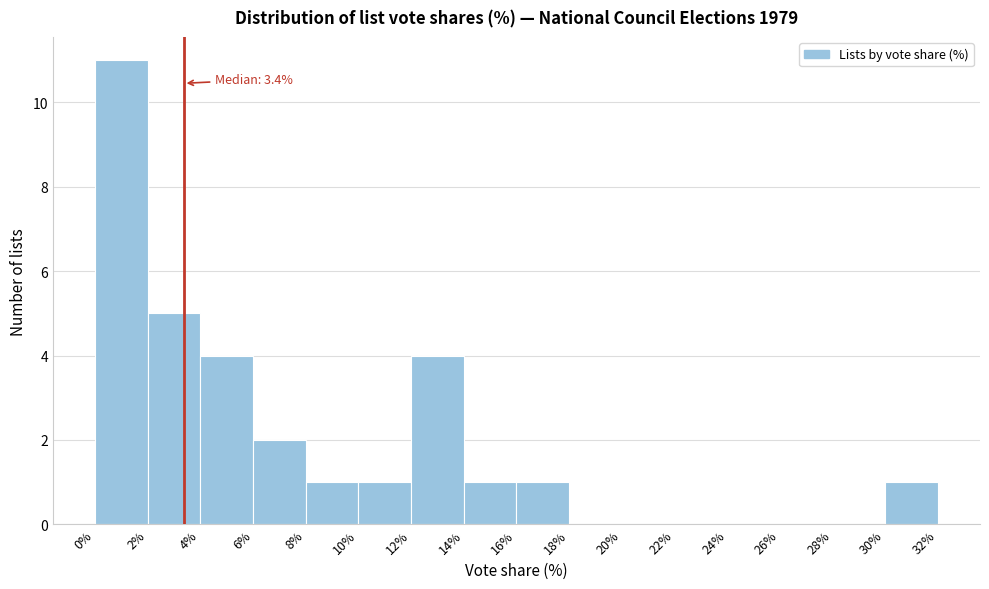

Which range on the x-axis has the tallest bar?

0% to 2%